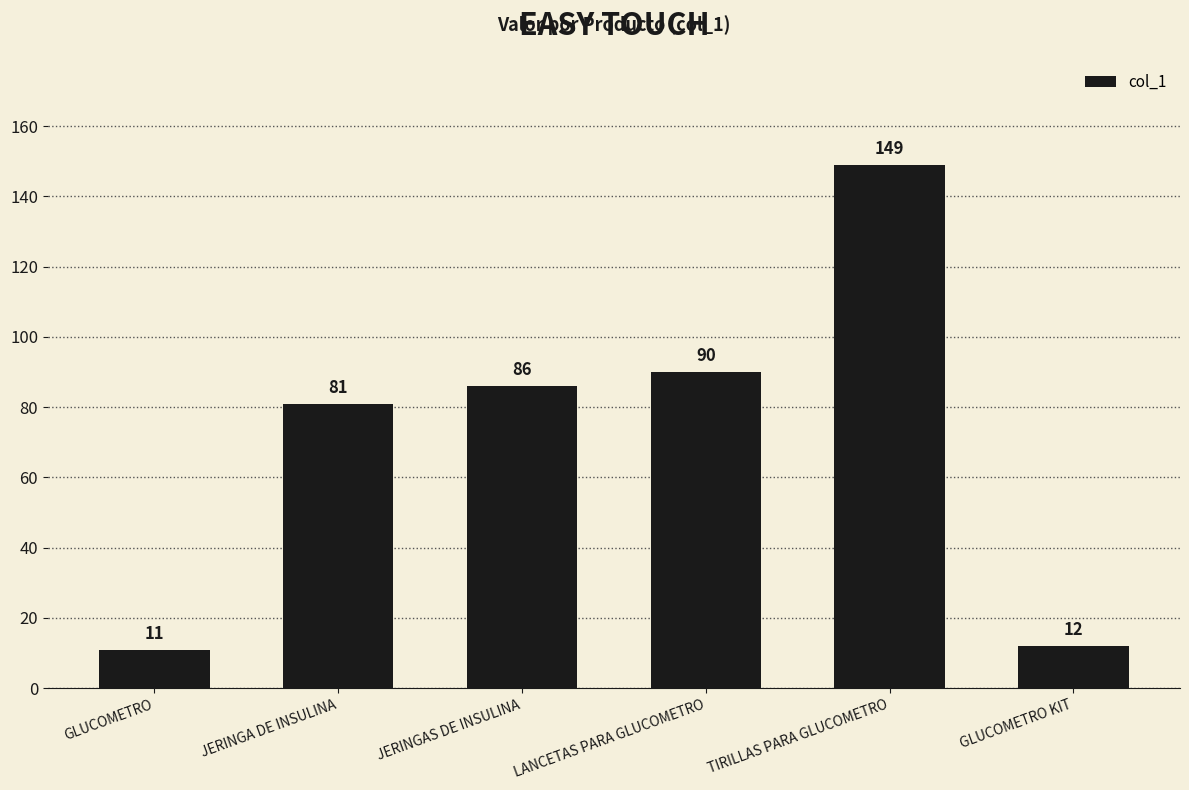

What is the average value?

72